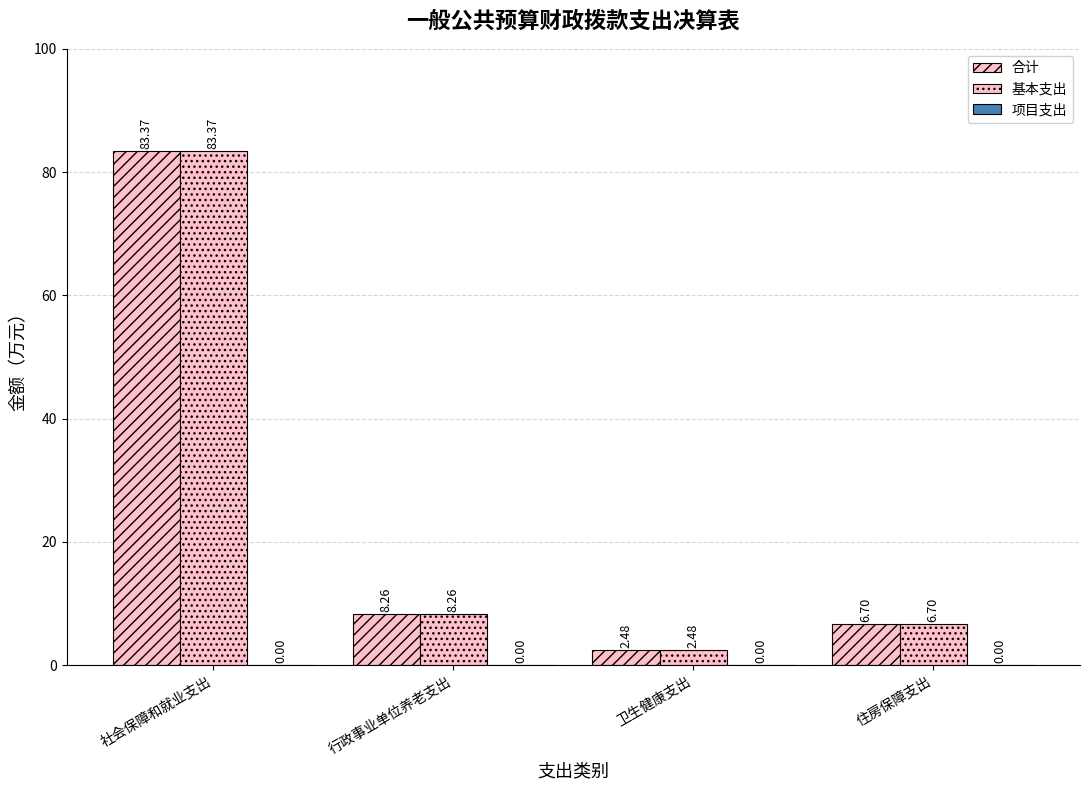

What is the label of the 3rd bar from the right?

行政事业单位养老支出